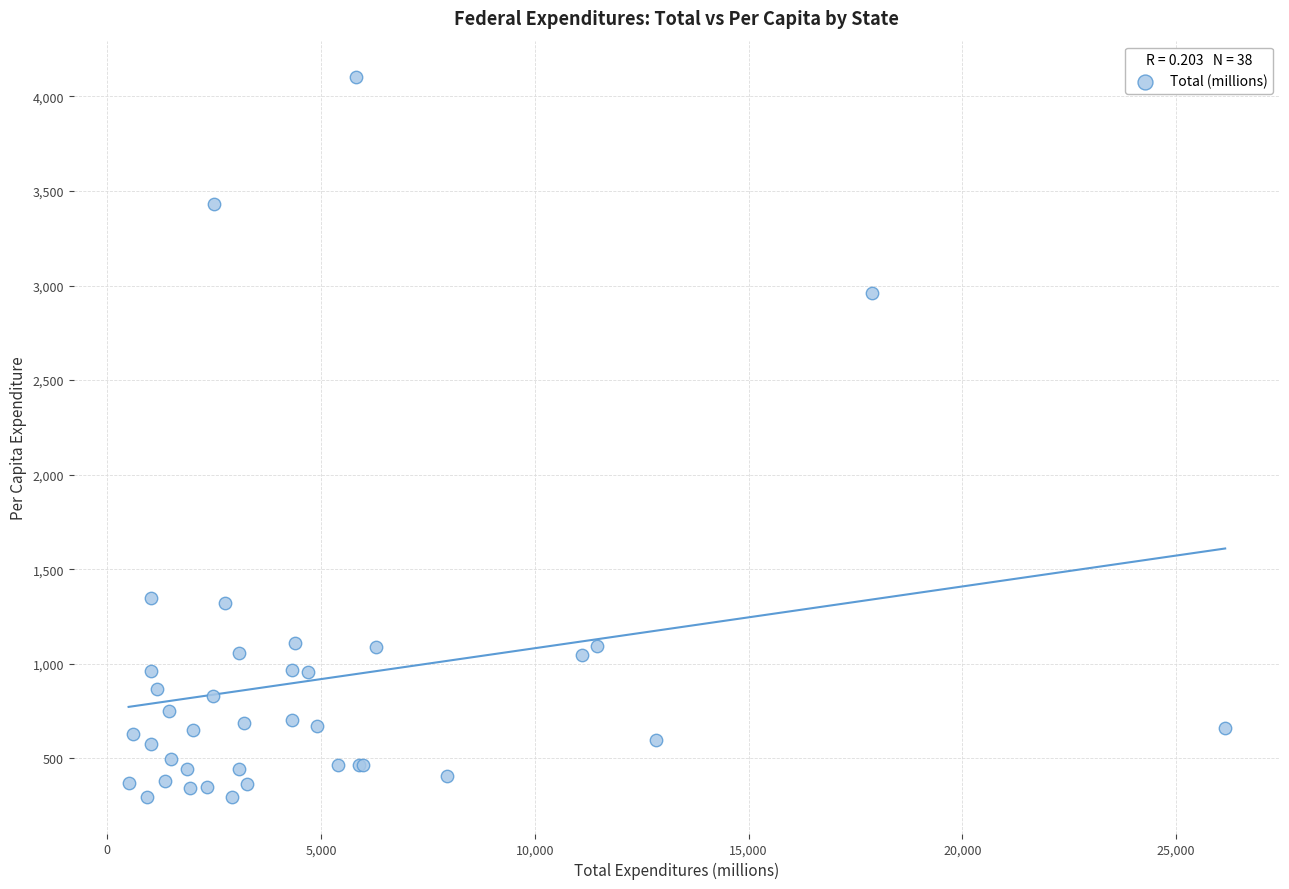

What Y value in the scatter plot is closest to 2198?

2958.1